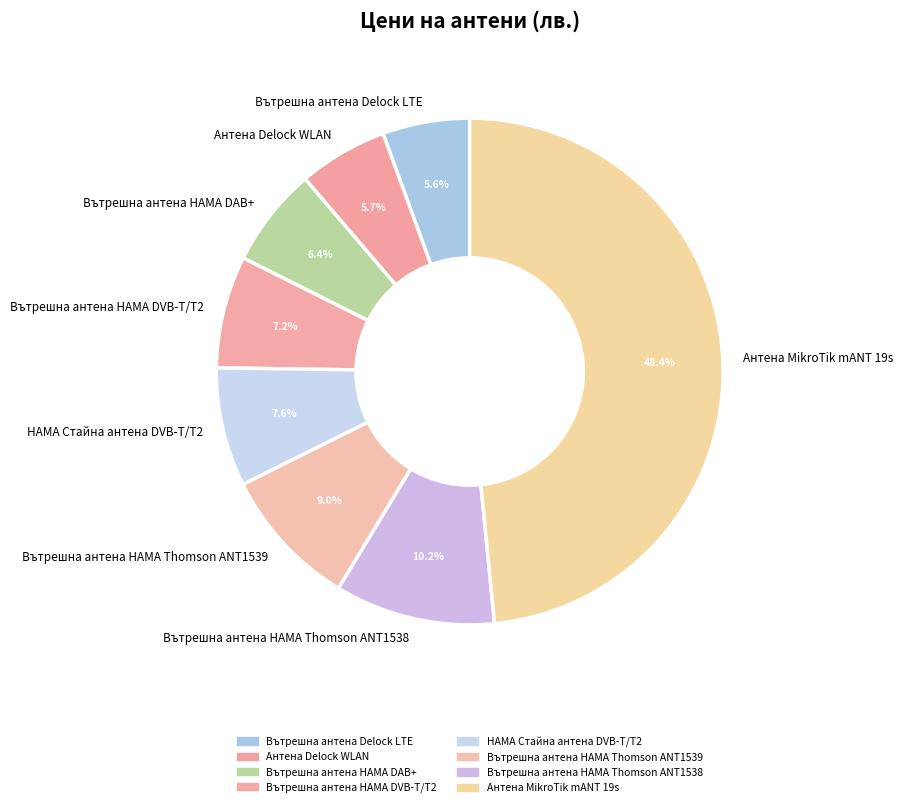

What percentage is the Вътрешна антена Delock LTE slice, to the nearest percent?

6%